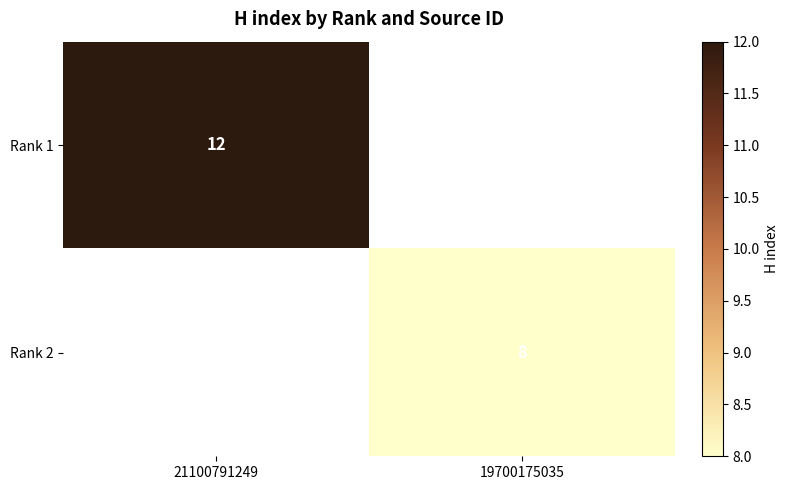

What is the difference between the highest and lowest values at 21100791249?

12